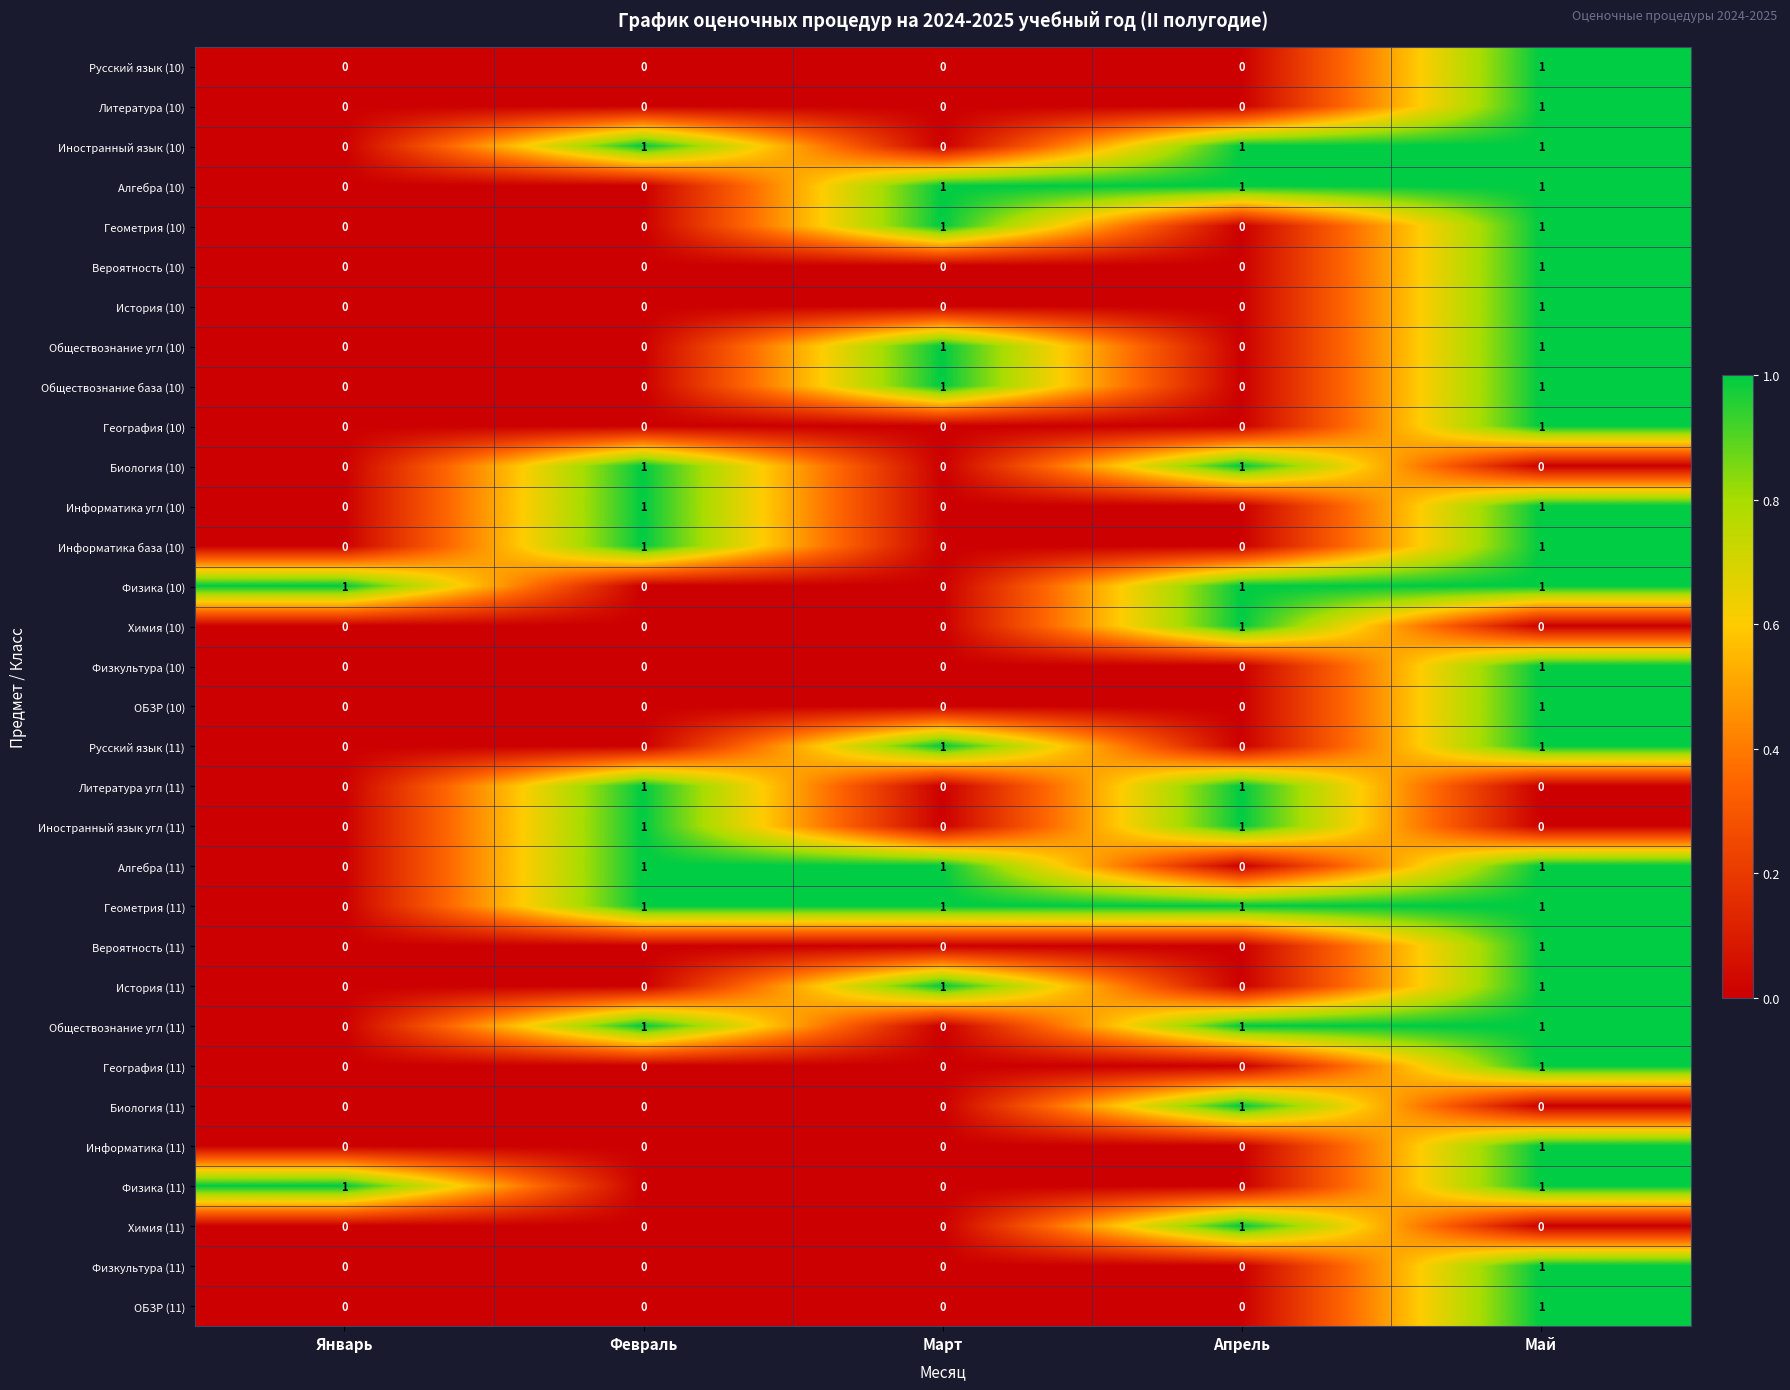

At how many categories does at least one series exceed 0?

5